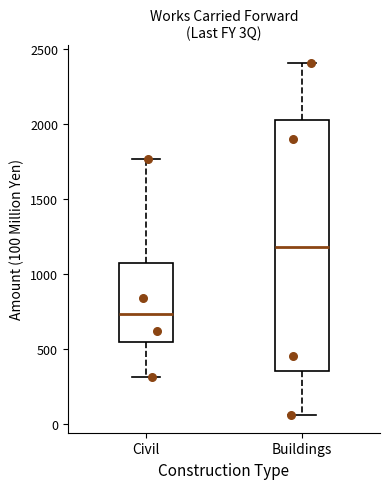

Reading left to right, transcribe this box plot: for each box, give where its median line is, the range the box spans, and where its two whiskers end, as read against the y-axis. The values are not printed on the chart, so give them approximately, as read against the axis.

Civil: median 750, box 550 to 1050, whiskers 300 to 1750
Buildings: median 1200, box 350 to 2050, whiskers 50 to 2400